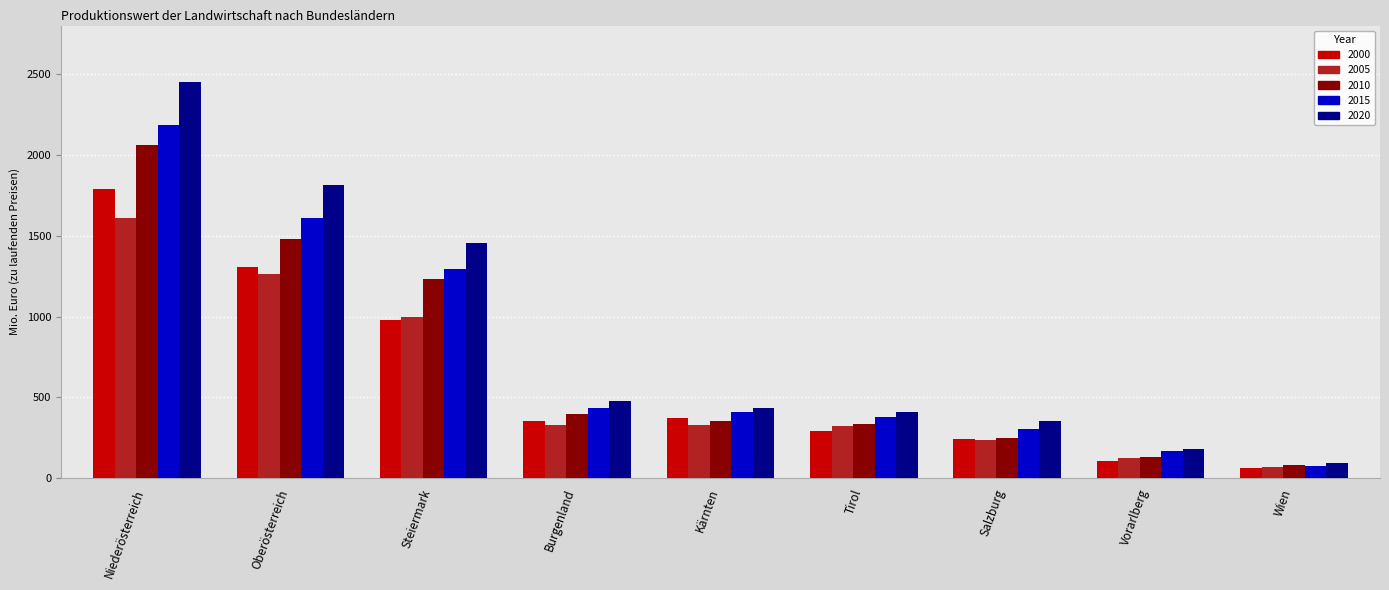

What is the label of the 9th bar from the right?

Niederösterreich